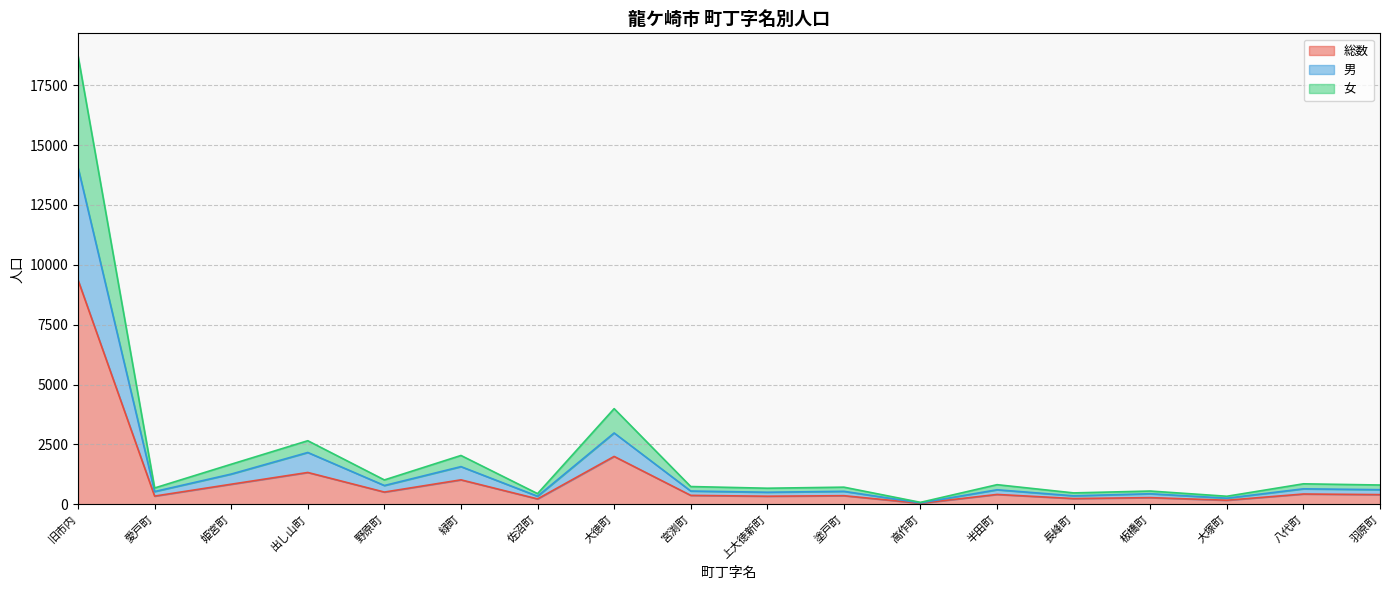

At which category is the sum across all series the highest?

旧市内